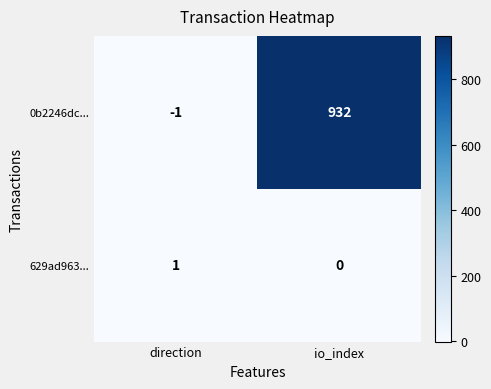

At io_index, list the series in order from smallest to largest.

629ad963..., 0b2246dc...